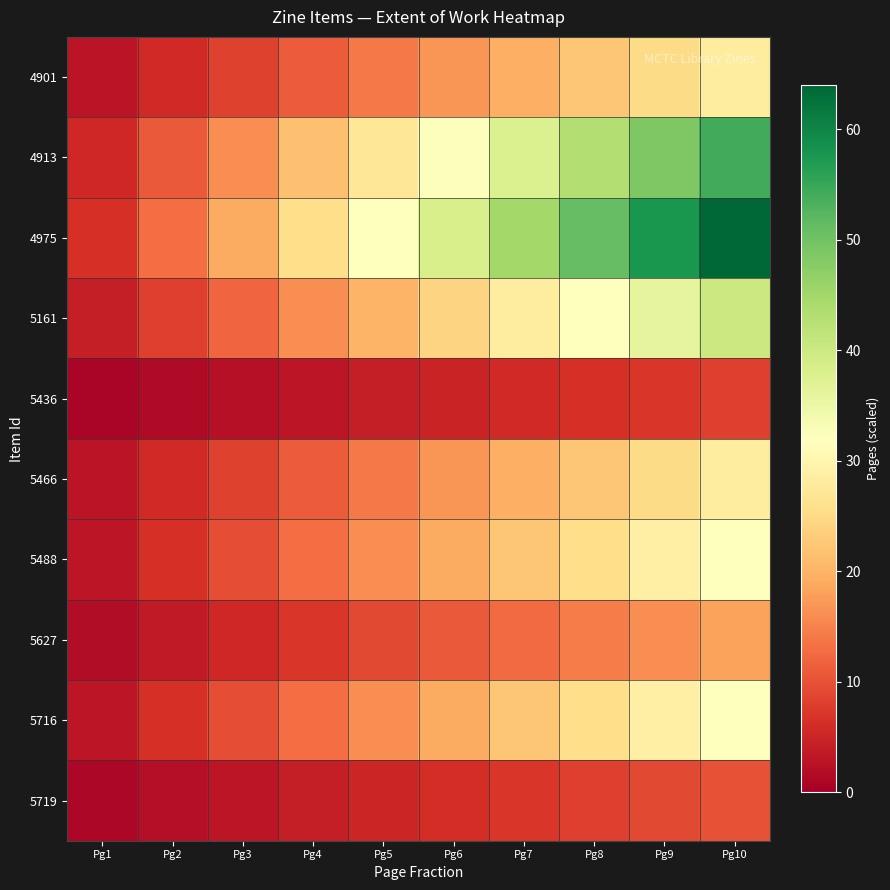

At which category is the sum across all series the highest?

Pg10